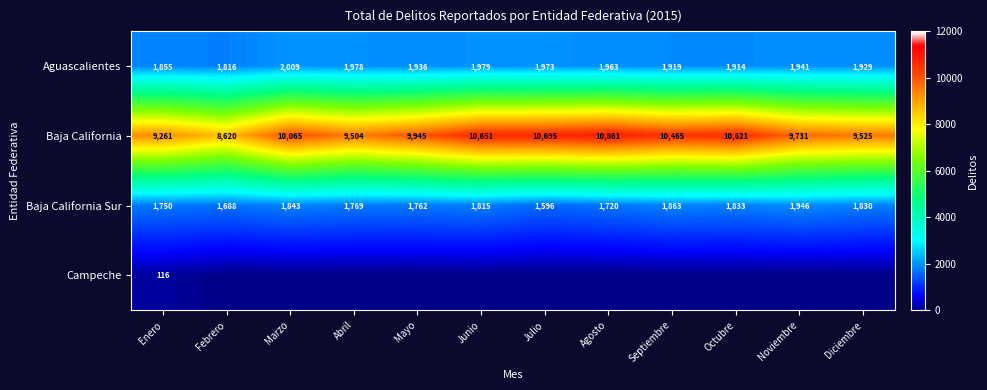

What is the total value across all series at Agosto?

14544